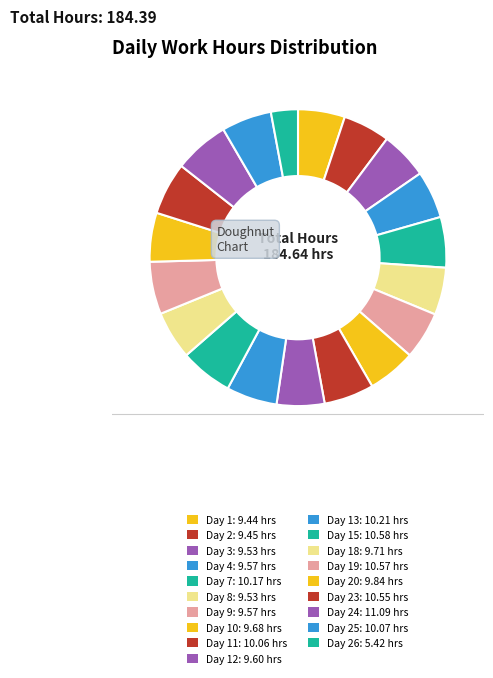

How many slices are in this pie chart?

19